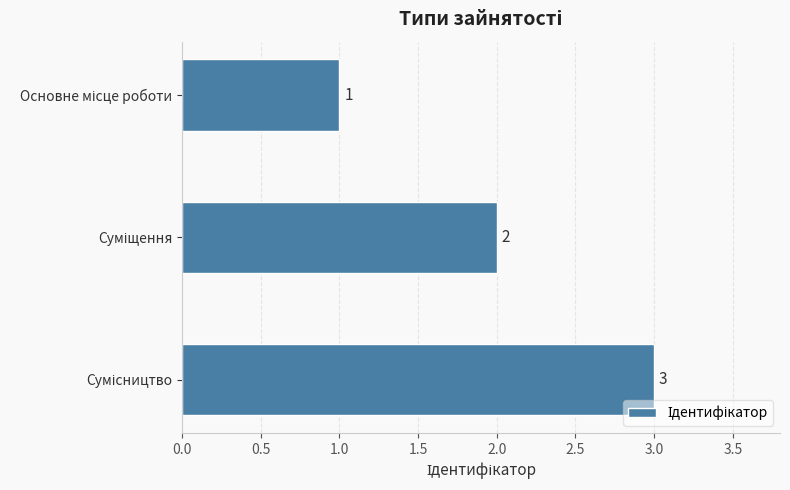

What is the value of the 3rd bar from the top?

3